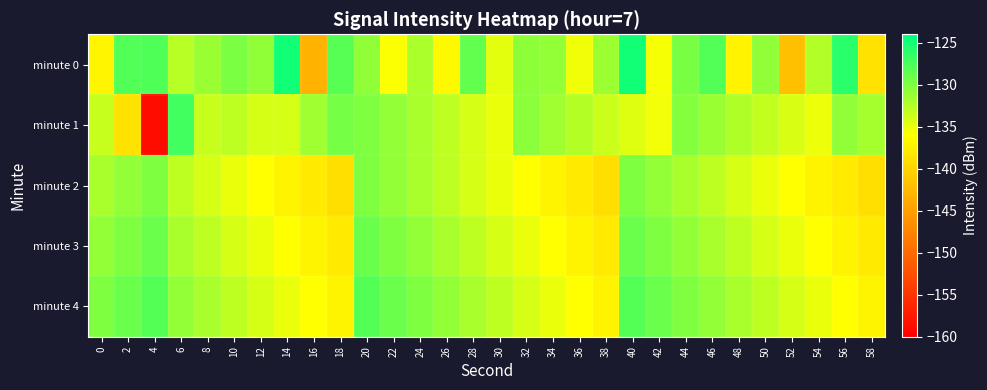

Reading left to right, list all the values displayed in this chart.

minute 0: 0=-136.9	2=-127.8	4=-127.8	6=-132.7	8=-131.3	10=-129.8	12=-130.9	14=-124.9	16=-143.0	18=-128.2	20=-130.8	22=-135.9	24=-132.1	26=-136.5	28=-128.7	30=-134.7	32=-130.7	34=-130.9	36=-135.3	38=-131.4	40=-125.0	42=-135.6	44=-129.7	46=-127.8	48=-137.1	50=-130.8	52=-142.0	54=-132.4	56=-126.0	58=-138.7
minute 1: 0=-133.3	2=-138.7	4=-158.9	6=-127.2	8=-133.4	10=-132.9	12=-134.1	14=-134.0	16=-131.5	18=-129.5	20=-130.0	22=-131.0	24=-132.0	26=-133.0	28=-134.0	30=-135.0	32=-130.5	34=-131.5	36=-132.5	38=-133.5	40=-134.5	42=-135.5	44=-130.2	46=-131.2	48=-132.2	50=-133.2	52=-134.2	54=-135.2	56=-130.8	58=-131.8
minute 2: 0=-132.0	2=-131.0	4=-130.0	6=-133.0	8=-134.0	10=-135.0	12=-136.0	14=-137.0	16=-138.0	18=-139.0	20=-130.0	22=-131.0	24=-132.0	26=-133.0	28=-134.0	30=-135.0	32=-136.0	34=-137.0	36=-138.0	38=-139.0	40=-130.0	42=-131.0	44=-132.0	46=-133.0	48=-134.0	50=-135.0	52=-136.0	54=-137.0	56=-138.0	58=-139.0
minute 3: 0=-131.0	2=-130.0	4=-129.0	6=-132.0	8=-133.0	10=-134.0	12=-135.0	14=-136.0	16=-137.0	18=-138.0	20=-129.0	22=-130.0	24=-131.0	26=-132.0	28=-133.0	30=-134.0	32=-135.0	34=-136.0	36=-137.0	38=-138.0	40=-129.0	42=-130.0	44=-131.0	46=-132.0	48=-133.0	50=-134.0	52=-135.0	54=-136.0	56=-137.0	58=-138.0
minute 4: 0=-130.0	2=-129.0	4=-128.0	6=-131.0	8=-132.0	10=-133.0	12=-134.0	14=-135.0	16=-136.0	18=-137.0	20=-128.0	22=-129.0	24=-130.0	26=-131.0	28=-132.0	30=-133.0	32=-134.0	34=-135.0	36=-136.0	38=-137.0	40=-128.0	42=-129.0	44=-130.0	46=-131.0	48=-132.0	50=-133.0	52=-134.0	54=-135.0	56=-136.0	58=-137.0